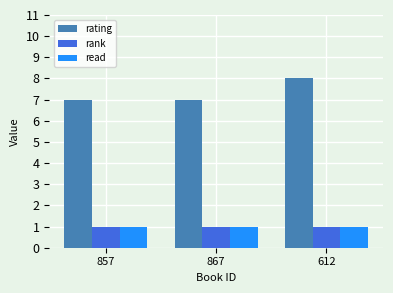

How many bars are there in each group?

3